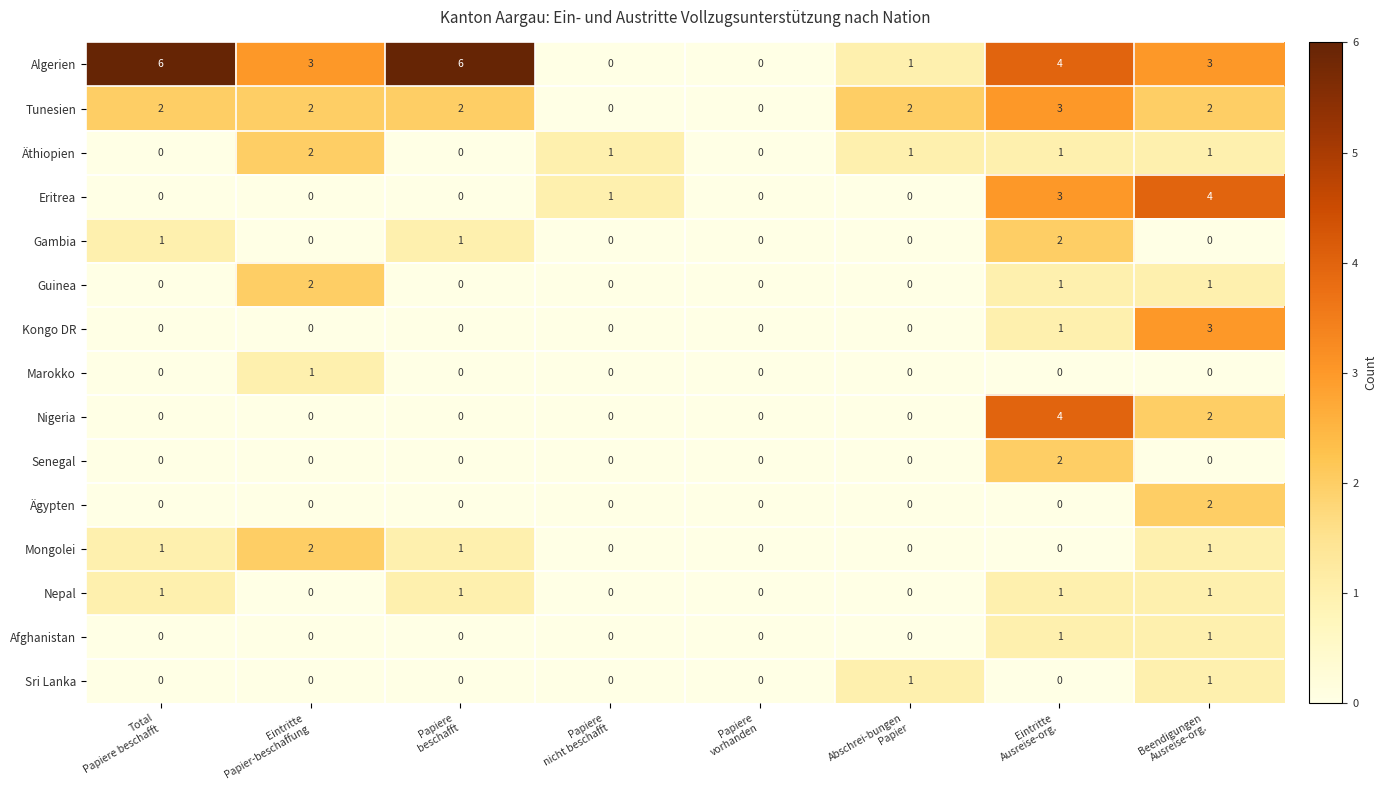

Count the Sri Lanka values in the range 0 to 1.

8